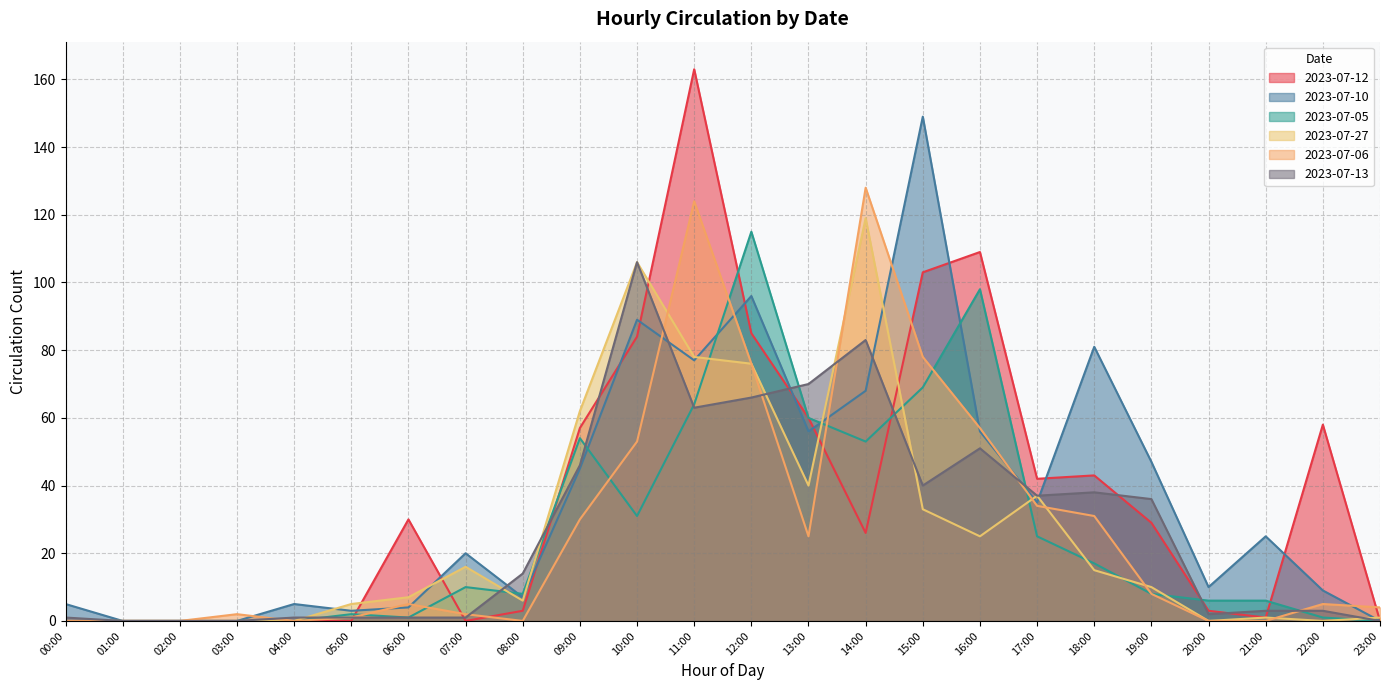

Between which two adjacent categories do 2023-07-10 and 2023-07-27 first intersect?

04:00 and 05:00